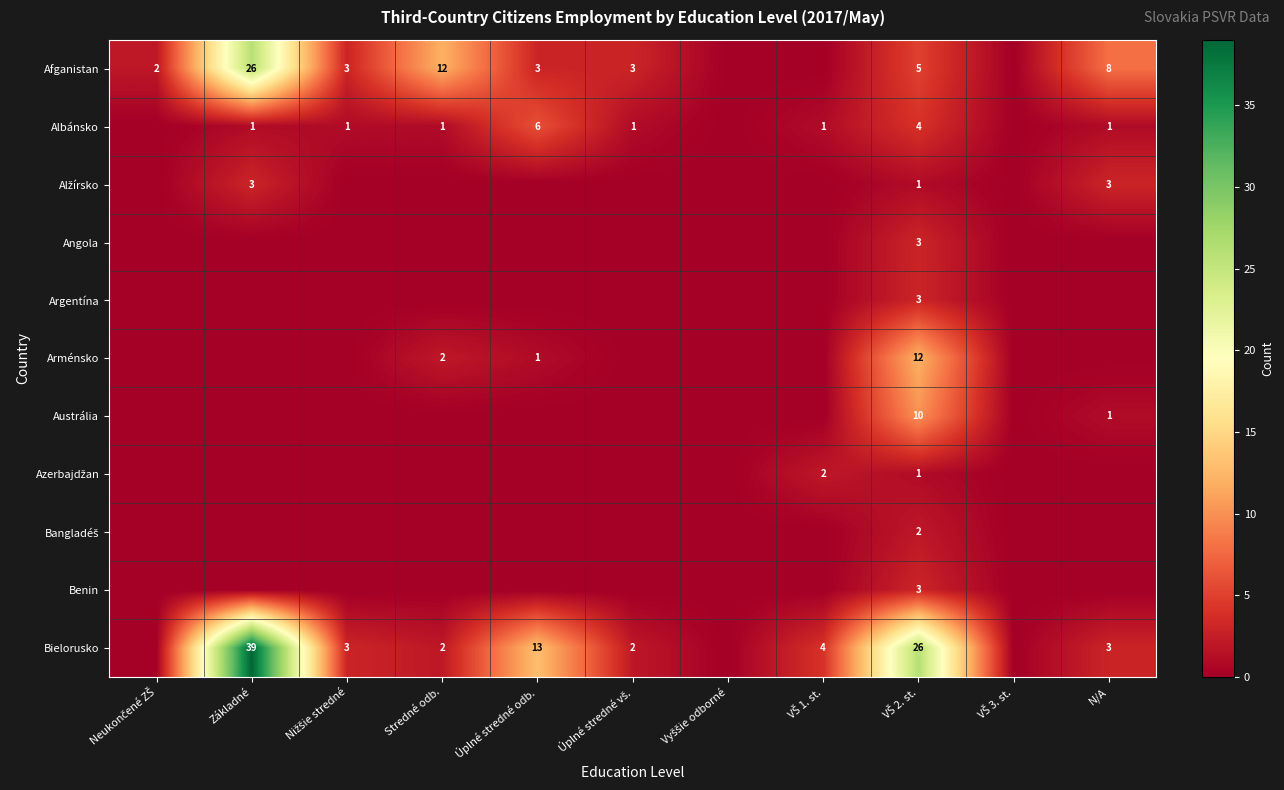

The Bielorusko series shows 8 at Úplné stredné odb.. True or false?

False